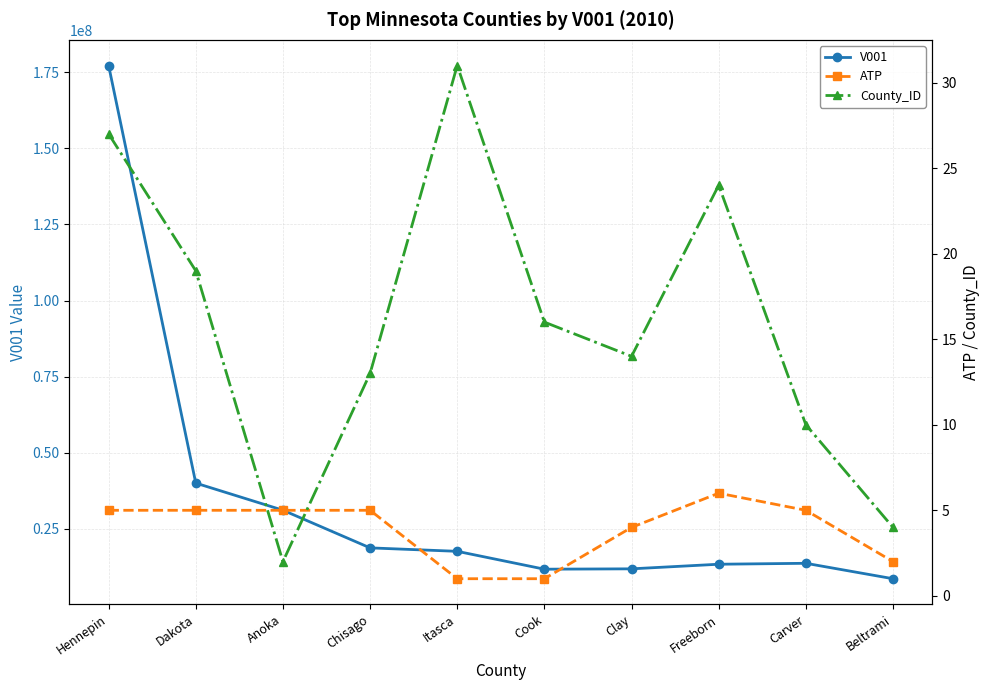

Where is the first local minimum for V001?

Cook